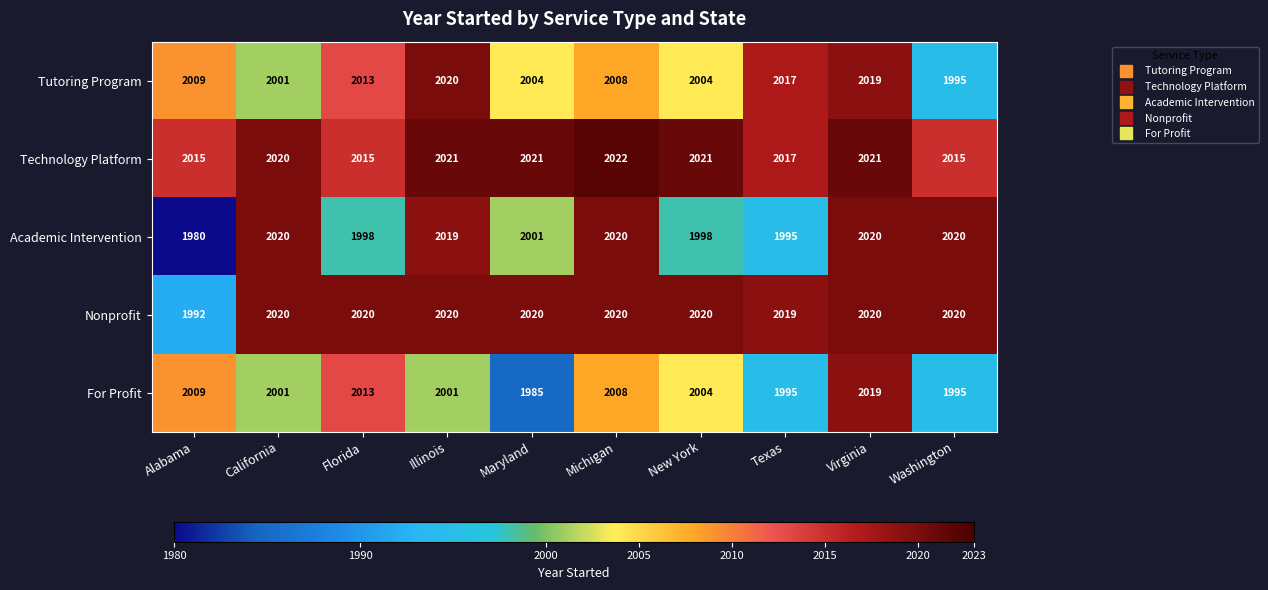

Which series has the widest spread of values?

Academic Intervention